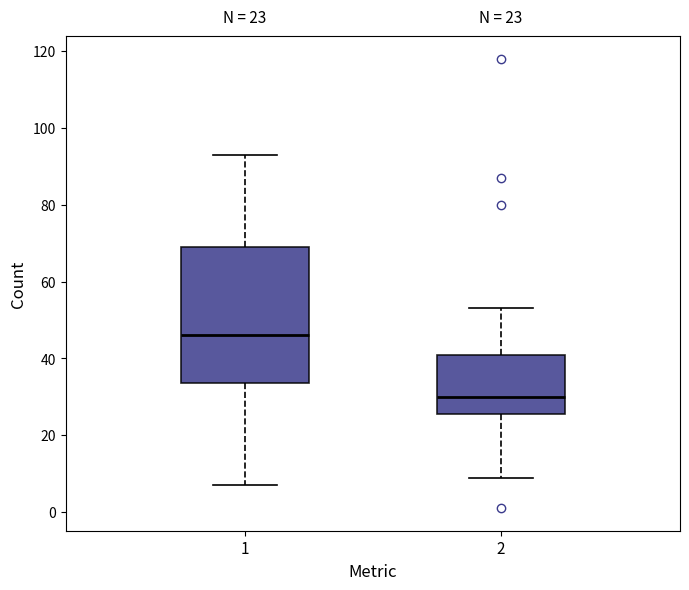

Which box's median line is the highest?

1